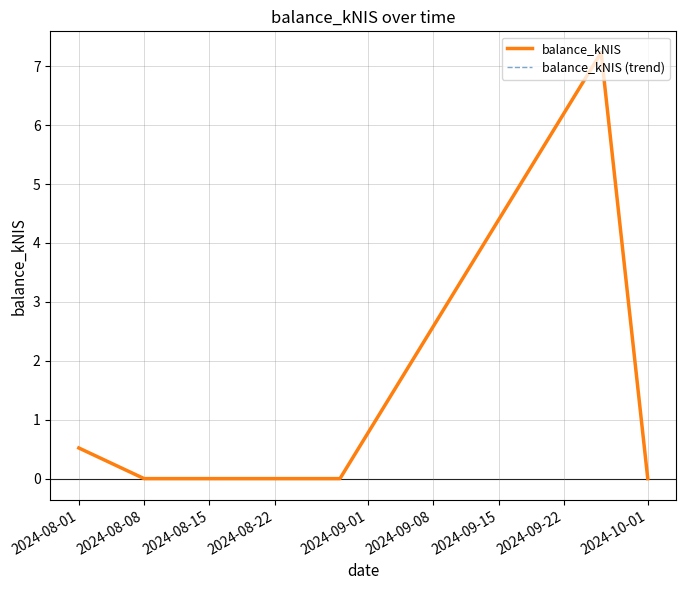

Does the chart display data point markers on the line(s)?

No